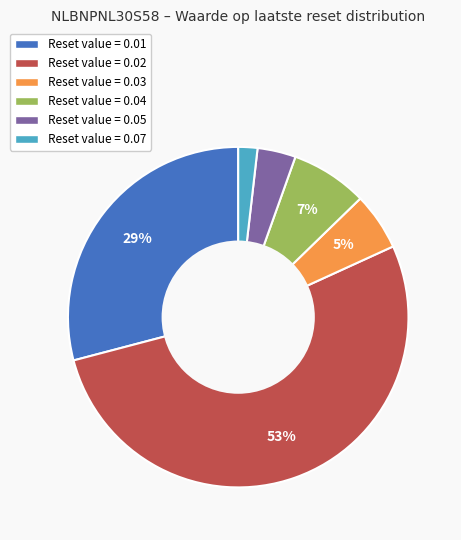

Does any single category account for the majority?

Yes